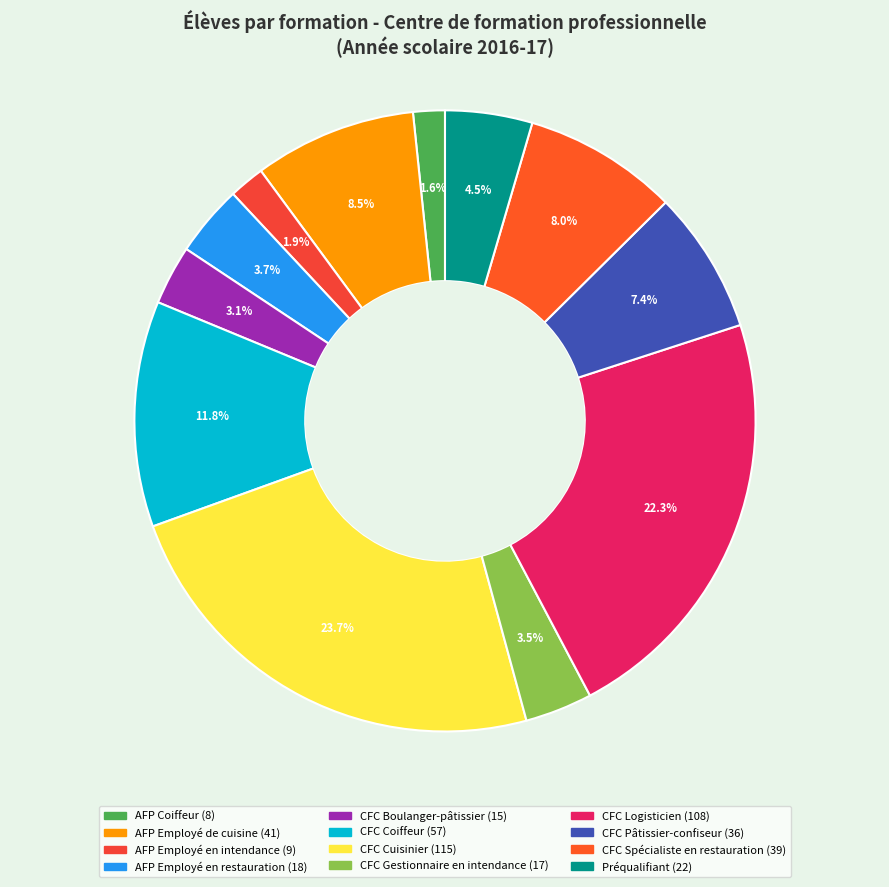

What percentage do CFC Coiffeur and AFP Employé en intendance together represent?

13.6%